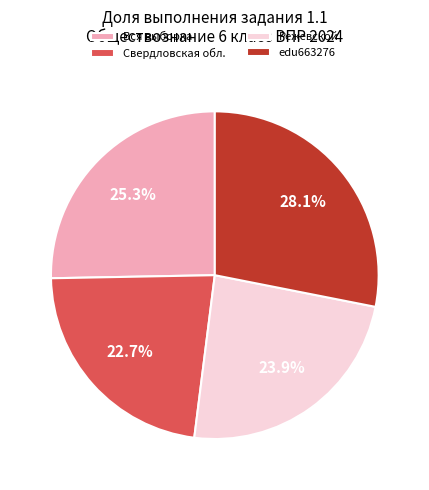

Is Режевской the majority of the pie?

No